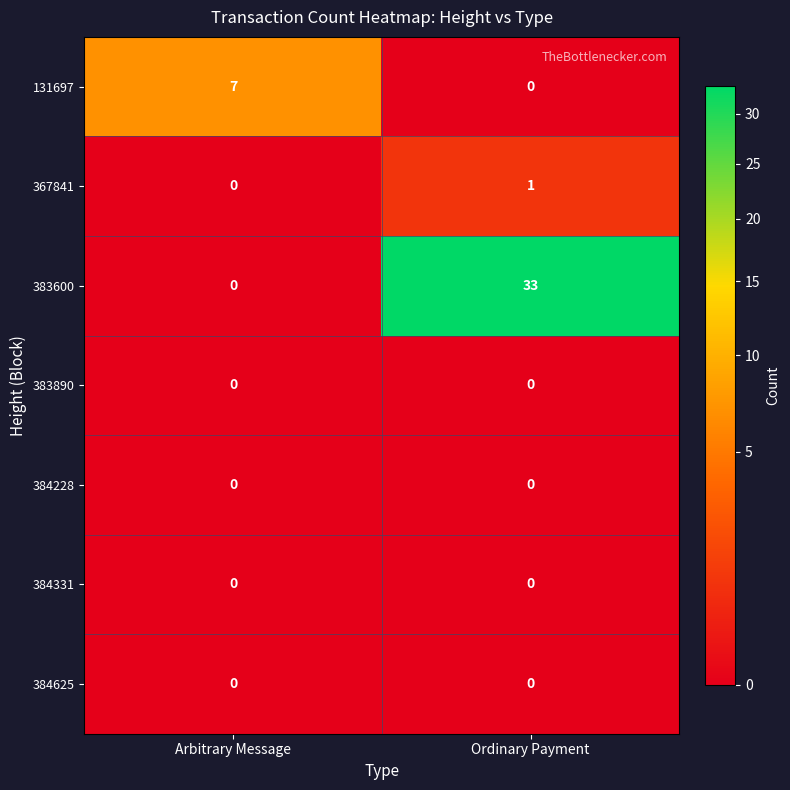

Between Arbitrary Message and Ordinary Payment, which series saw the biggest shift?

383600